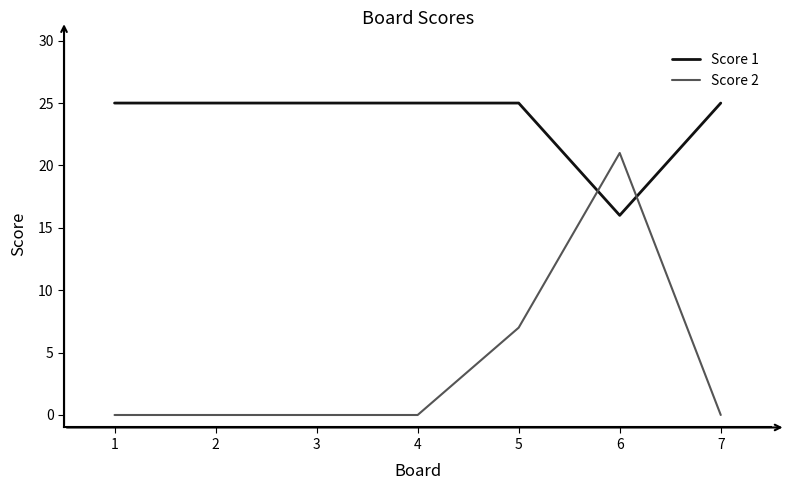

Reading right to left, list all the values displayed in this chart.

Score 1: 25	16	25	25	25	25	25
Score 2: 0	21	7	0	0	0	0